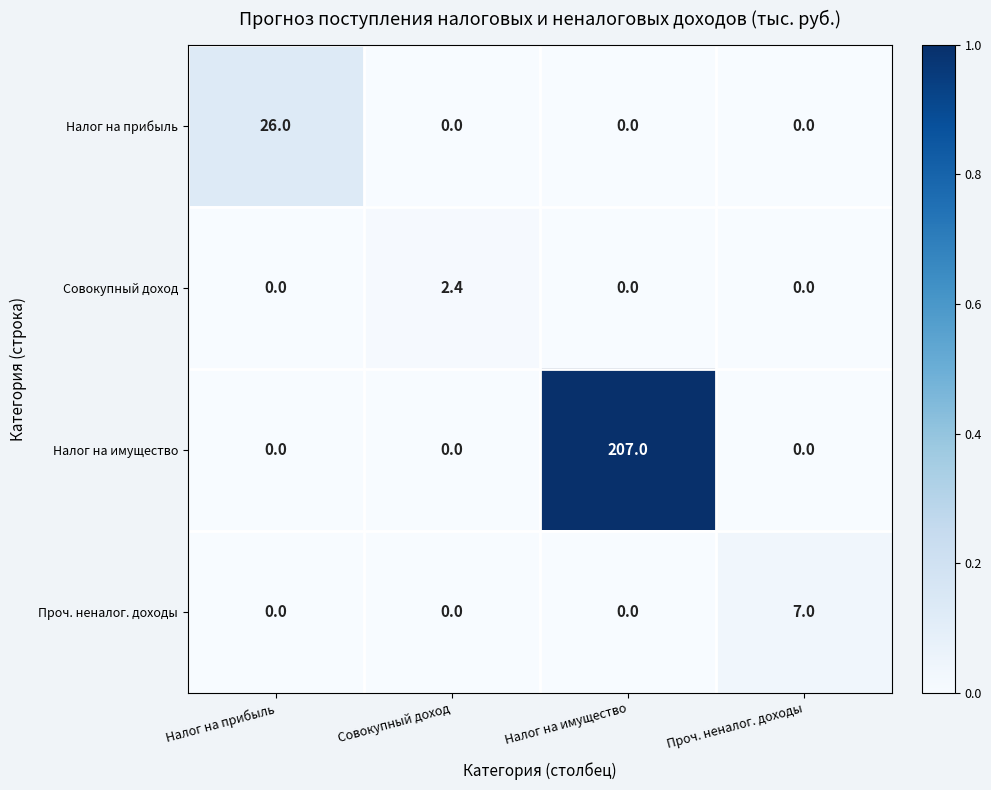

Which label corresponds to the largest value in the chart?

Налог на имущество